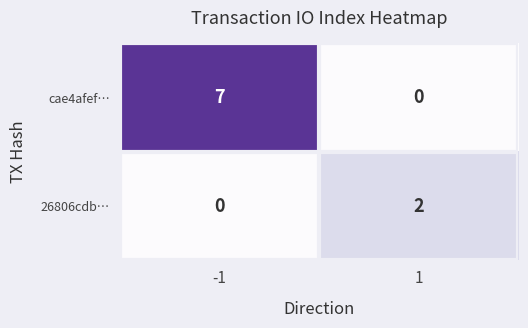

Which series has the largest total across all categories?

cae4afef…